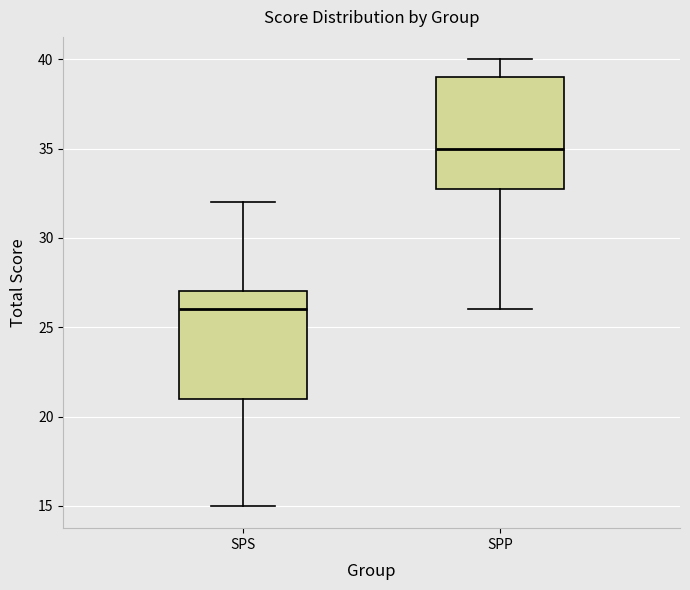

Reading left to right, transcribe this box plot: for each box, give where its median line is, the range the box spans, and where its two whiskers end, as read against the y-axis. The values are not printed on the chart, so give them approximately, as read against the axis.

SPS: median 26, box 21 to 27, whiskers 15 to 32
SPP: median 35, box 33 to 39, whiskers 26 to 40